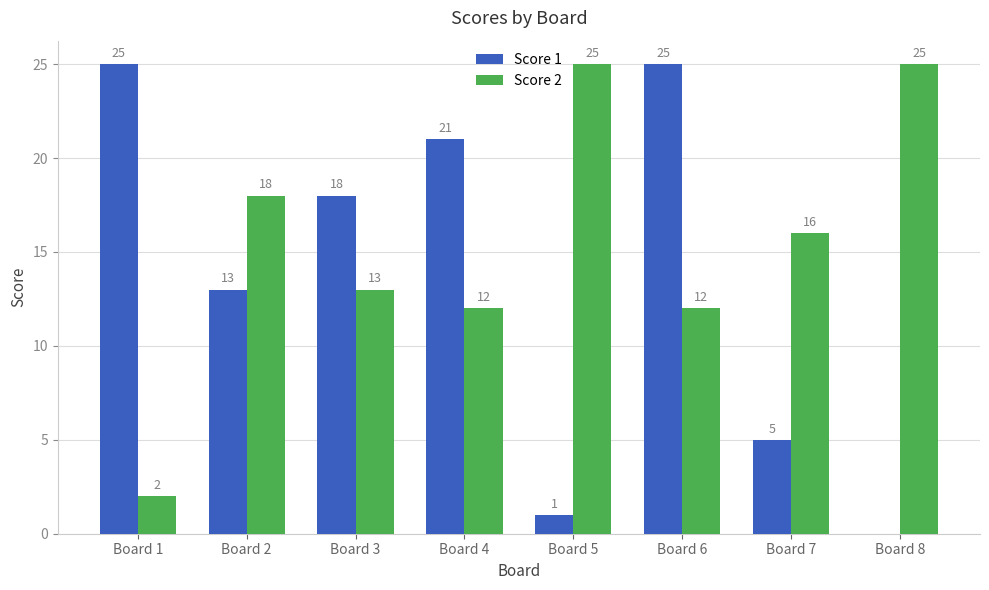

Are the bars horizontal?

No